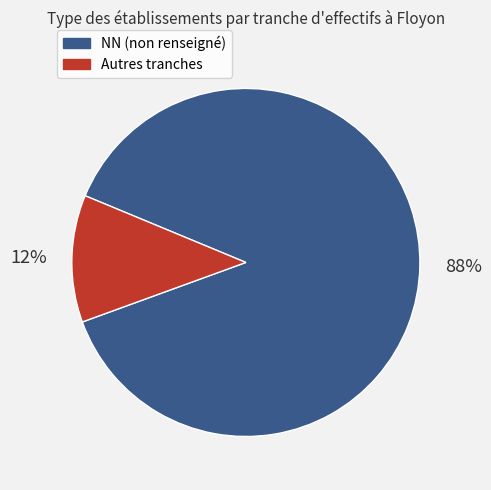

To the nearest percent, what is the average slice percentage?

50%